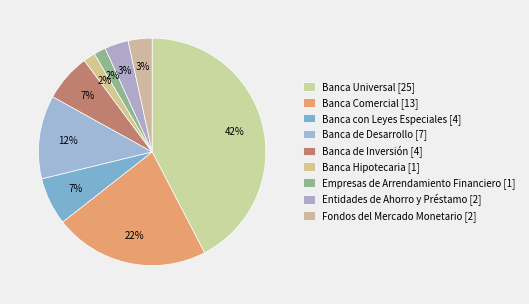

How many slices are in this pie chart?

9